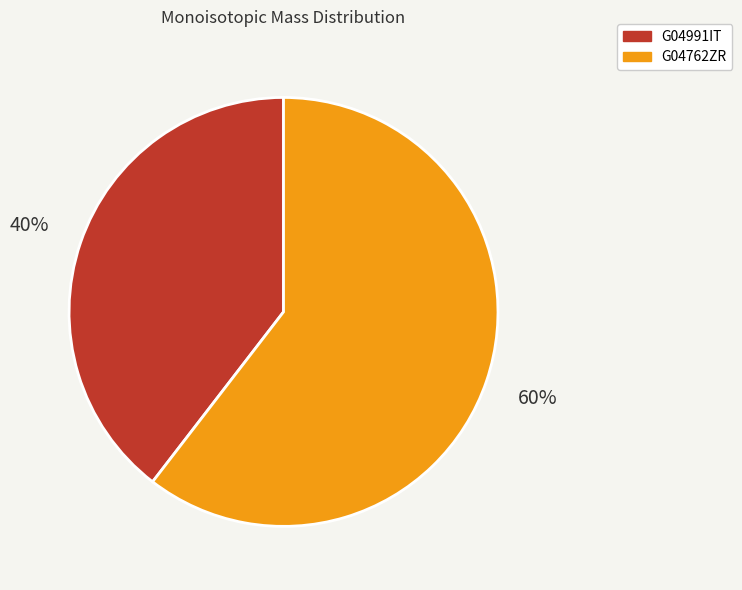

Which category accounts for the majority?

G04762ZR